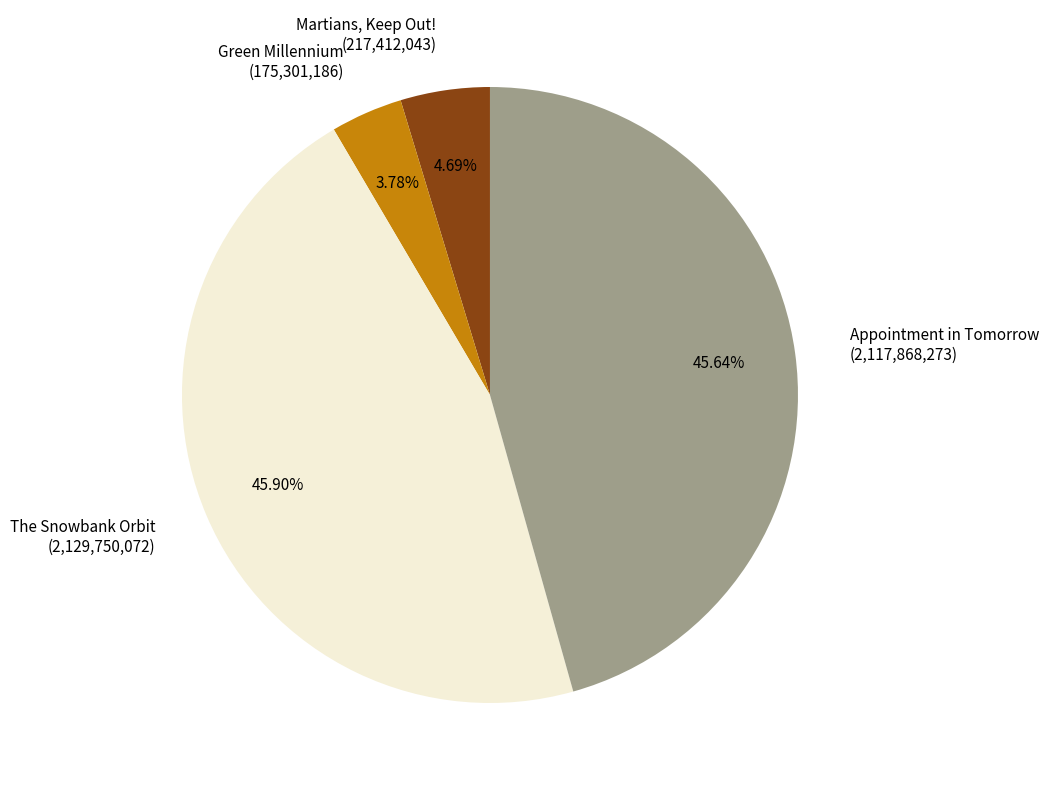

Does any single category account for the majority?

No